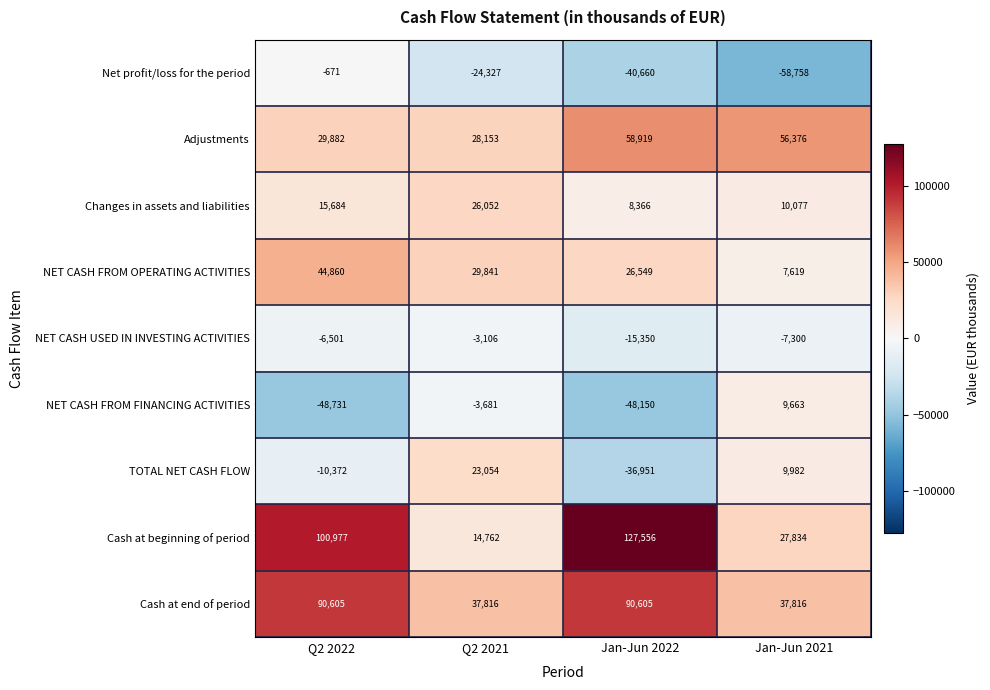

Which category has the lowest value across all series?

Jan-Jun 2021